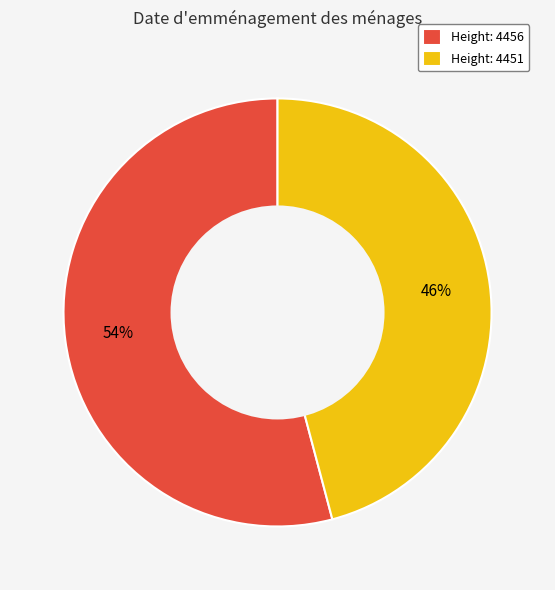

Which has a higher value, Height: 4451 or Height: 4456?

Height: 4456